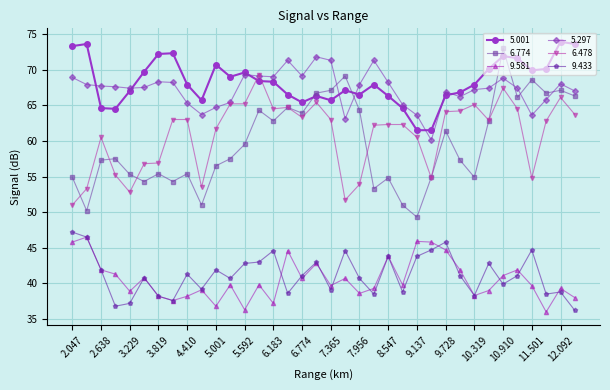

What is the value of the 5.001 point at the 16th from the left?

66.5